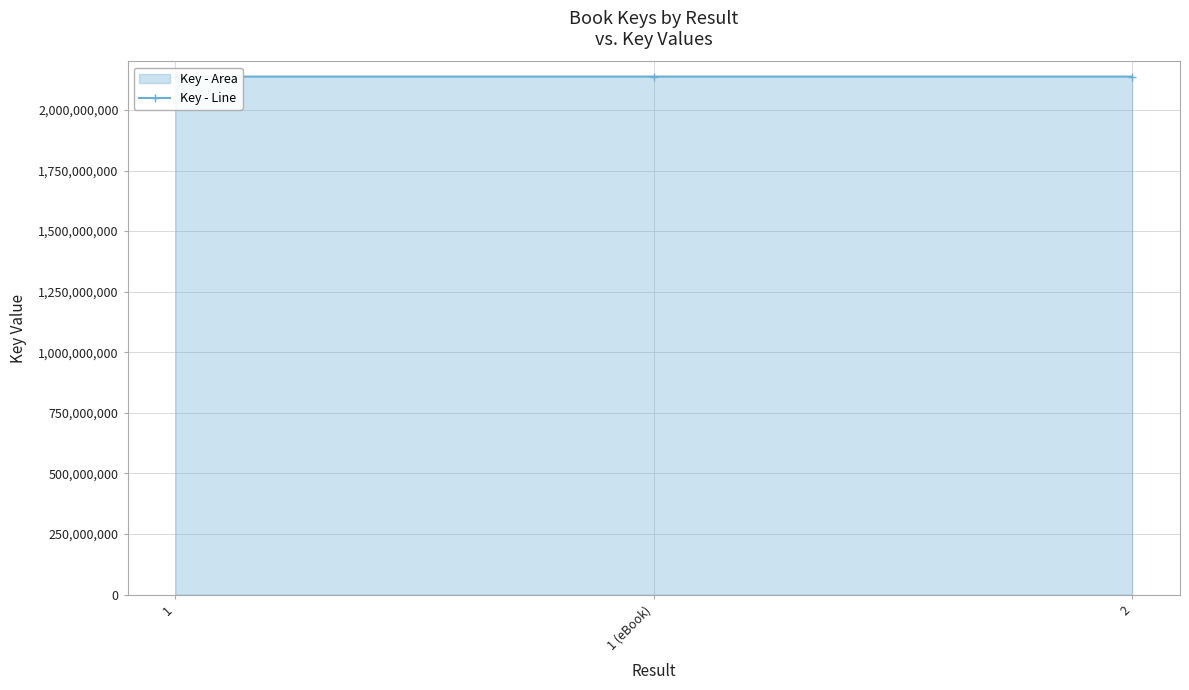

At which category does the chart reach its peak across all series?

1